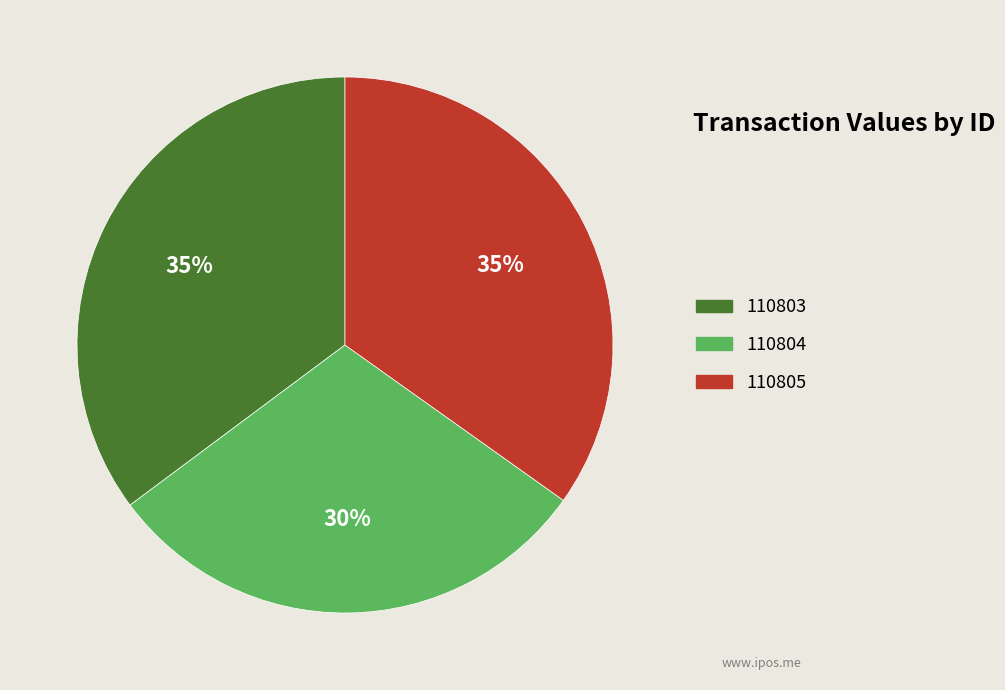

What percentage is the 110804 slice, to the nearest percent?

30%